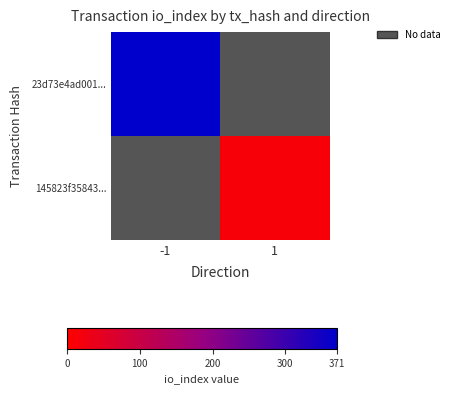

How many values in 145823f35843... are above zero?

1